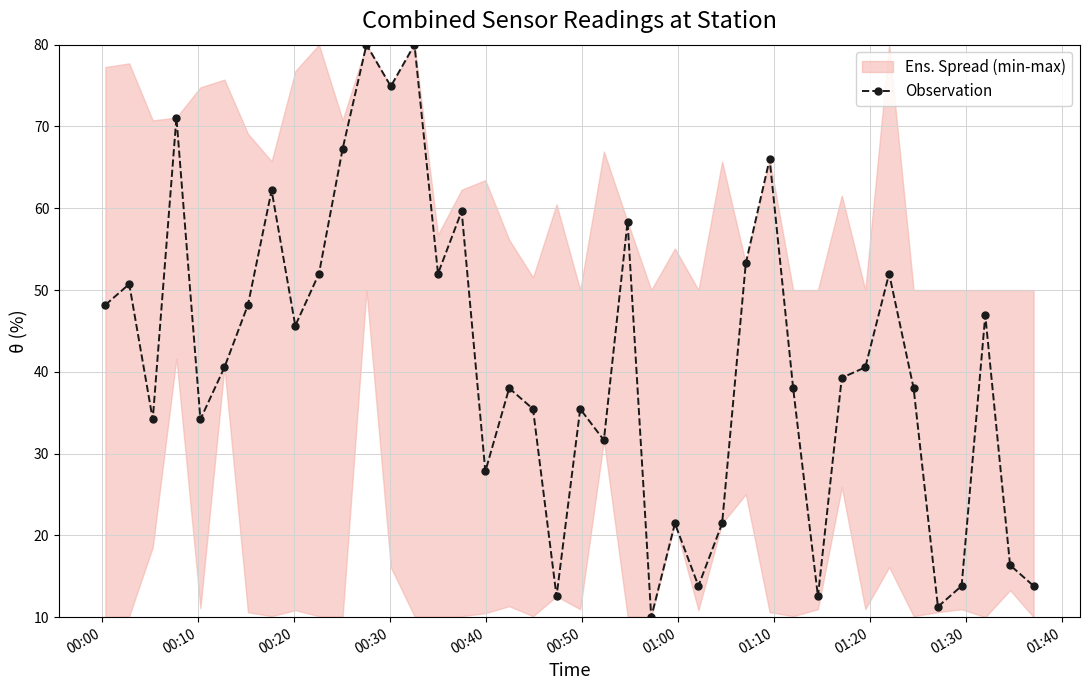

True or false: Observation has more than 2 points higher than both neighbors.

True